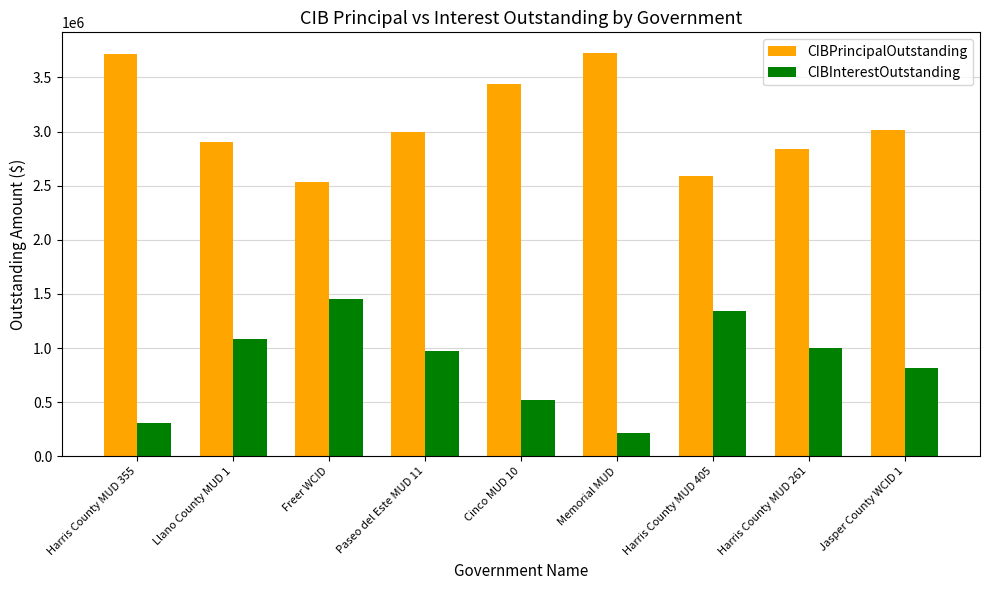

What is the difference between the maximum and second lowest values in the CIBPrincipalOutstanding series?

1145000.0